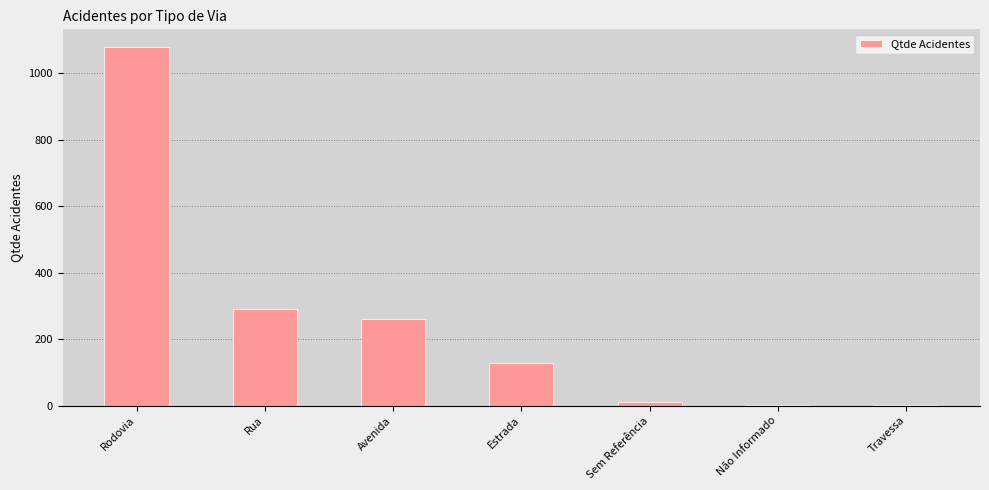

What is the sum of all values?

1771